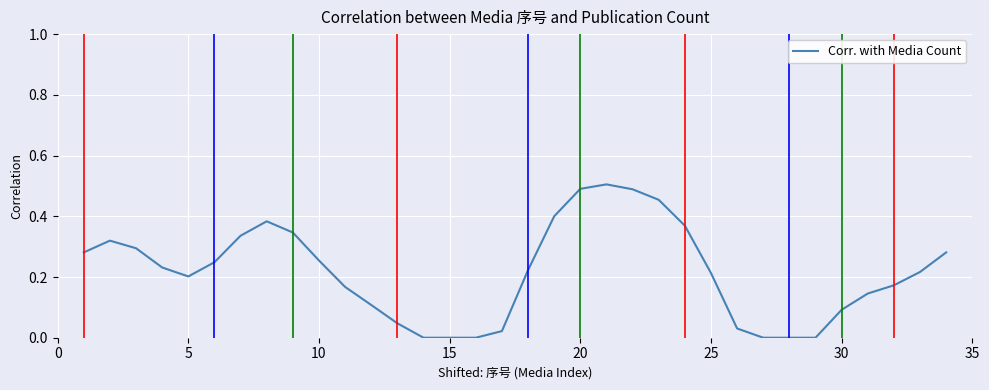

Reading left to right, list all the values displayed in this chart.

0.3	0.3	0.3	0.2	0.2	0.2	0.3	0.4	0.3	0.3	0.2	0.1	0.0	0.0	0.0	0.0	0.0	0.2	0.4	0.5	0.5	0.5	0.5	0.4	0.2	0.0	0.0	0.0	0.0	0.1	0.1	0.2	0.2	0.3